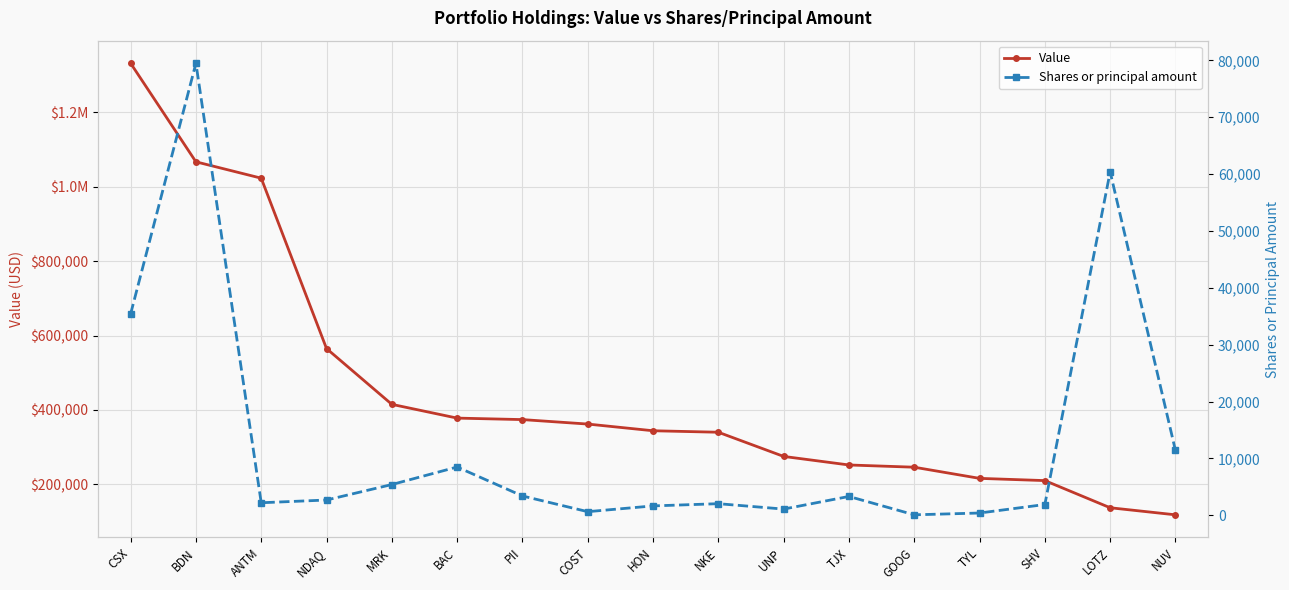

Which series has the widest spread of values?

Value